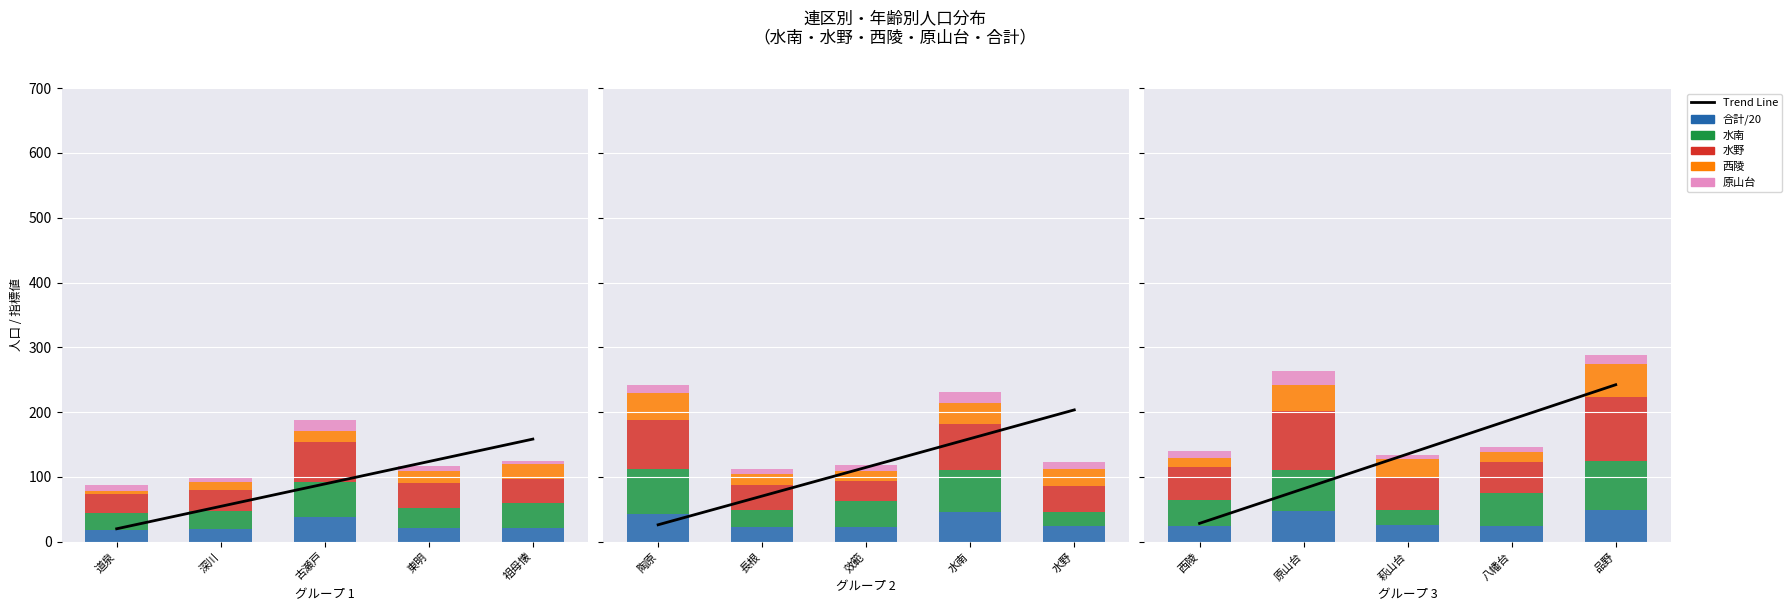

What is the highest value of the 水南 series?

75.0